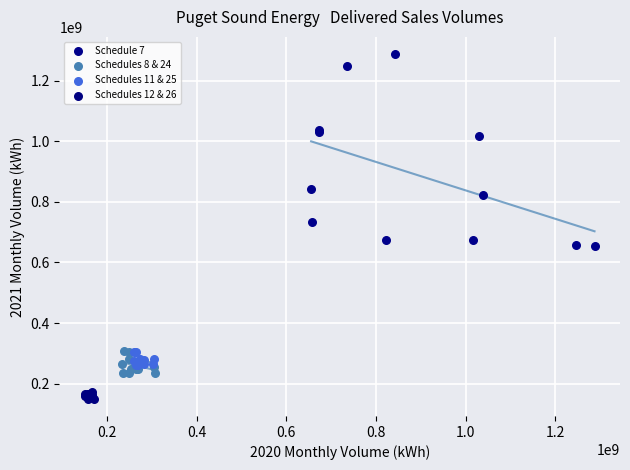

Which series has the largest Y range (max minus min)?

Schedule 7